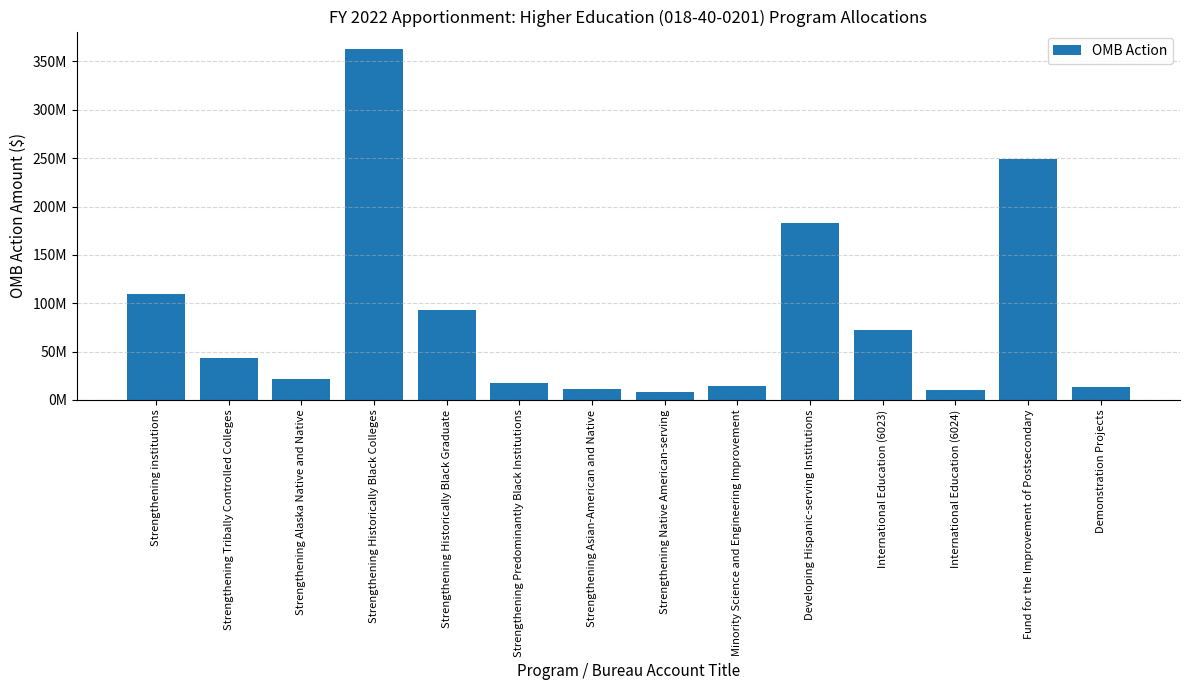

What is the sum of the values at Strengthening Asian-American and Native and International Education (6023)?

82789000